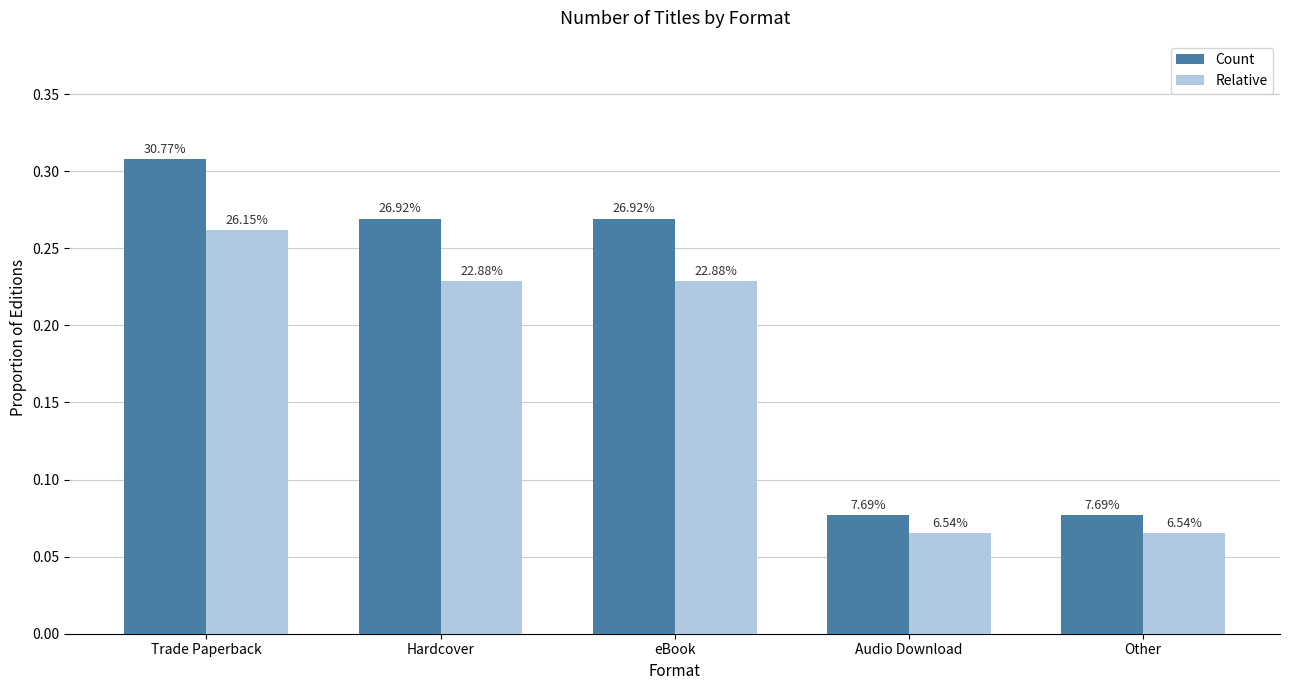

Does the chart contain any negative values?

No